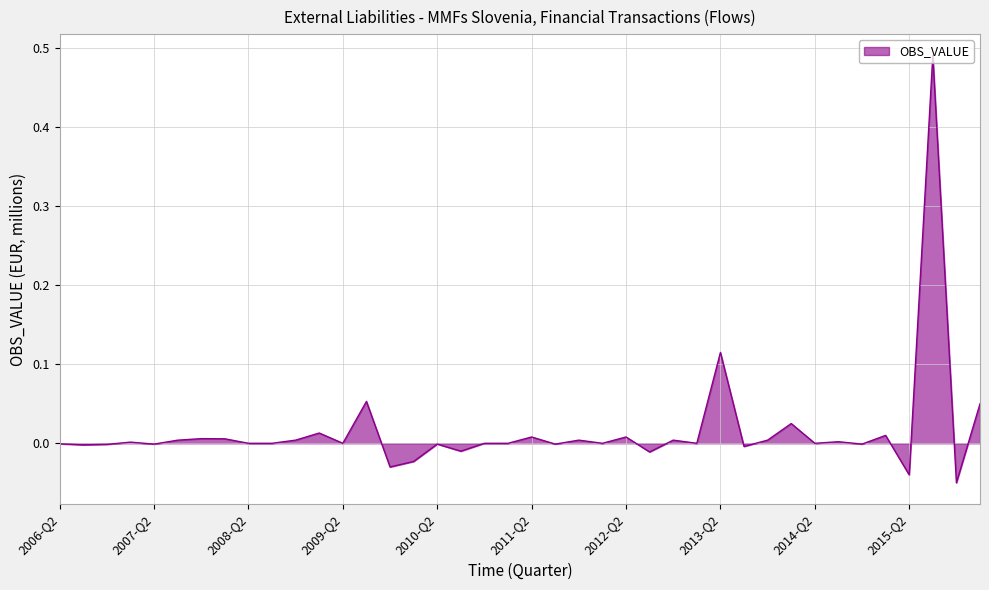

List the labels in order of value, largest first.

2015-Q3, 2013-Q2, 2009-Q3, 2016-Q1, 2014-Q1, 2009-Q1, 2015-Q1, 2011-Q2, 2012-Q2, 2007-Q4, 2008-Q1, 2013-Q4, 2011-Q4, 2008-Q4, 2012-Q4, 2007-Q3, 2014-Q3, 2007-Q1, 2008-Q2, 2008-Q3, 2009-Q2, 2010-Q4, 2011-Q1, 2012-Q1, 2013-Q1, 2014-Q2, 2006-Q2, 2010-Q2, 2011-Q3, 2014-Q4, 2007-Q2, 2006-Q4, 2006-Q3, 2013-Q3, 2010-Q3, 2012-Q3, 2010-Q1, 2009-Q4, 2015-Q2, 2015-Q4